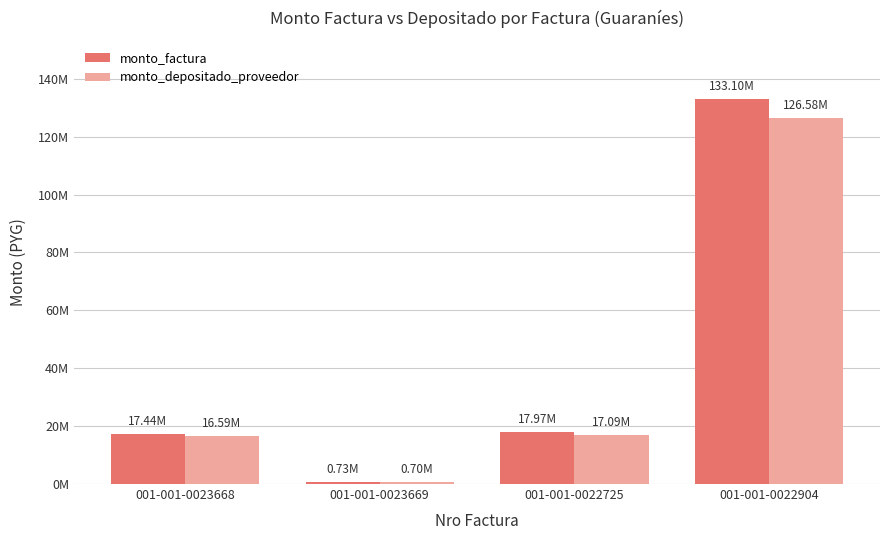

Which has a higher value, 001-001-0023668 or 001-001-0022904?

001-001-0022904